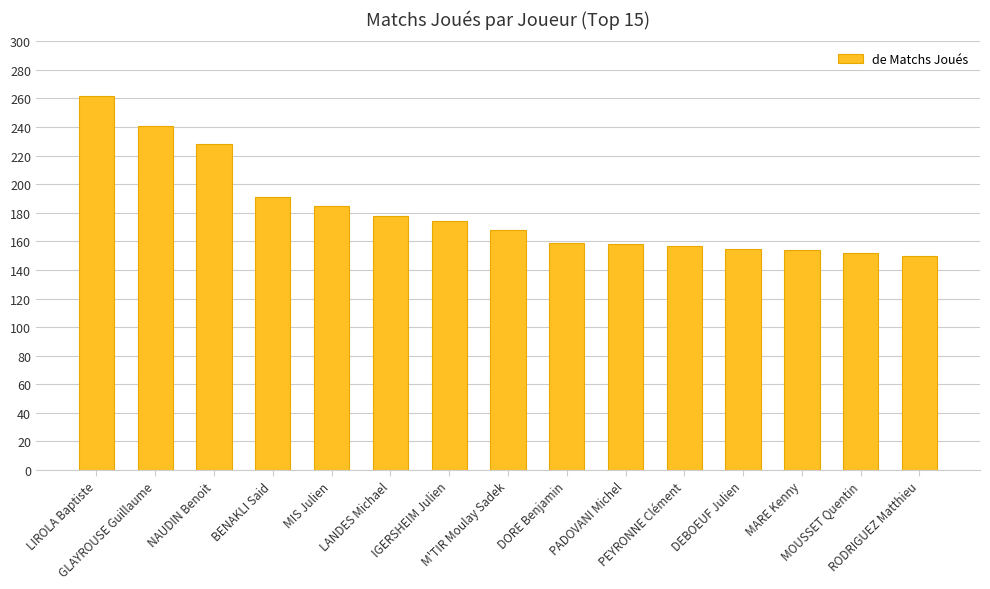

What is the label of the 12th bar from the right?

BENAKLI Said